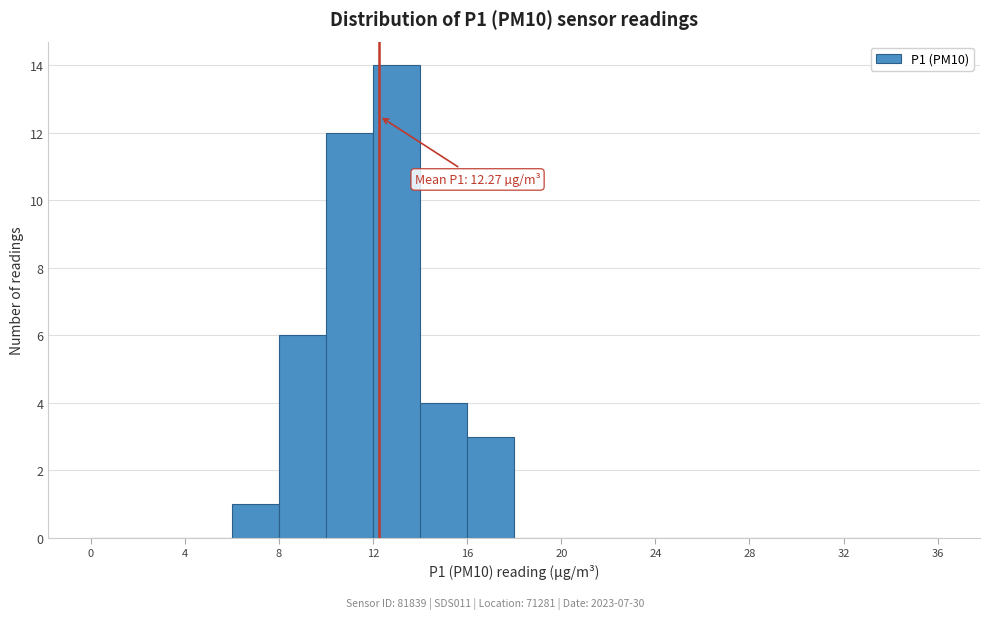

Over which range of the x-axis is the bar tallest?

12 to 14